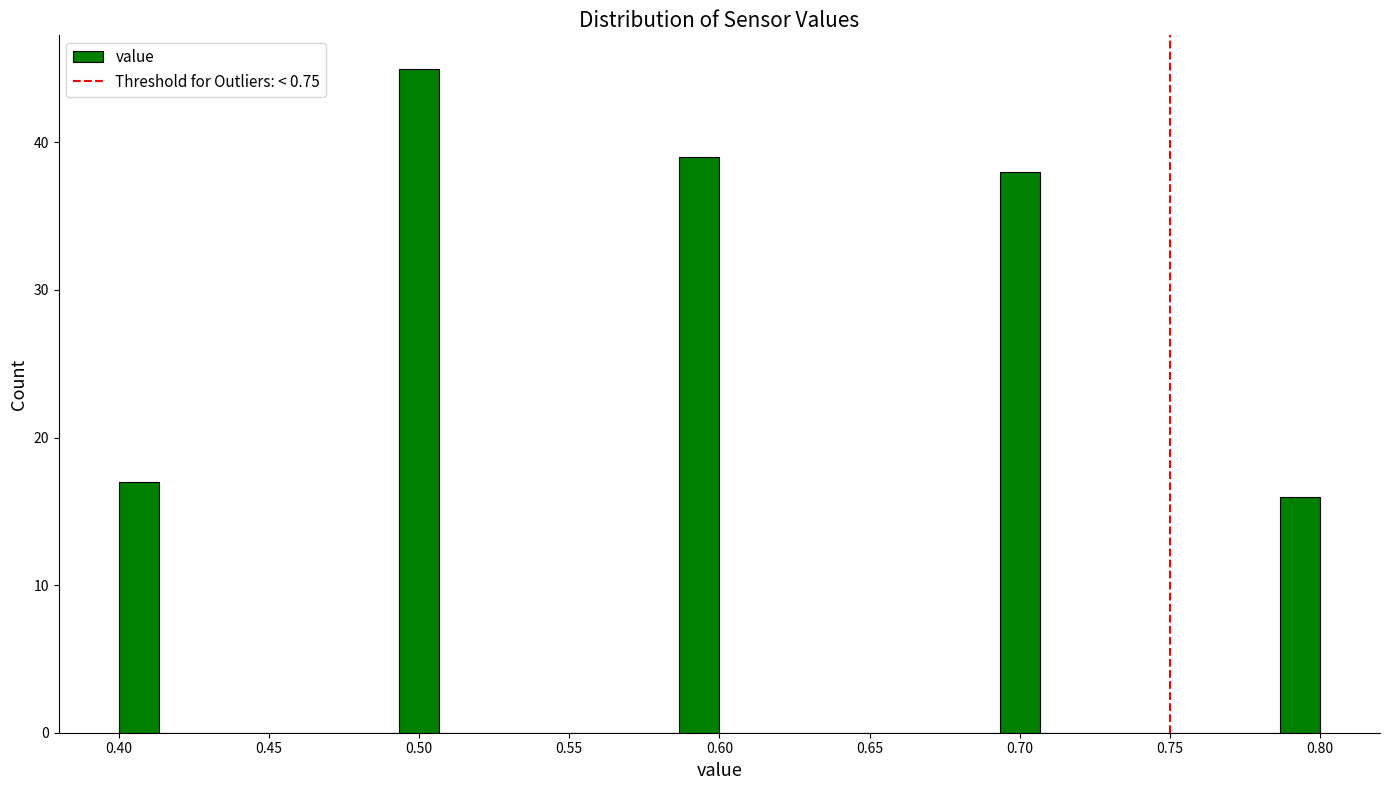

Around what value on the x-axis is the tallest bar? Give the approximate position of its centre, as read against the axis.

0.500